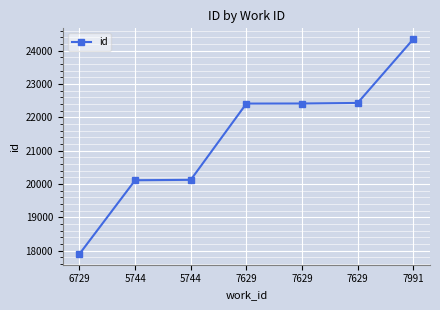

What is the difference between the second highest and minimum values?

4527